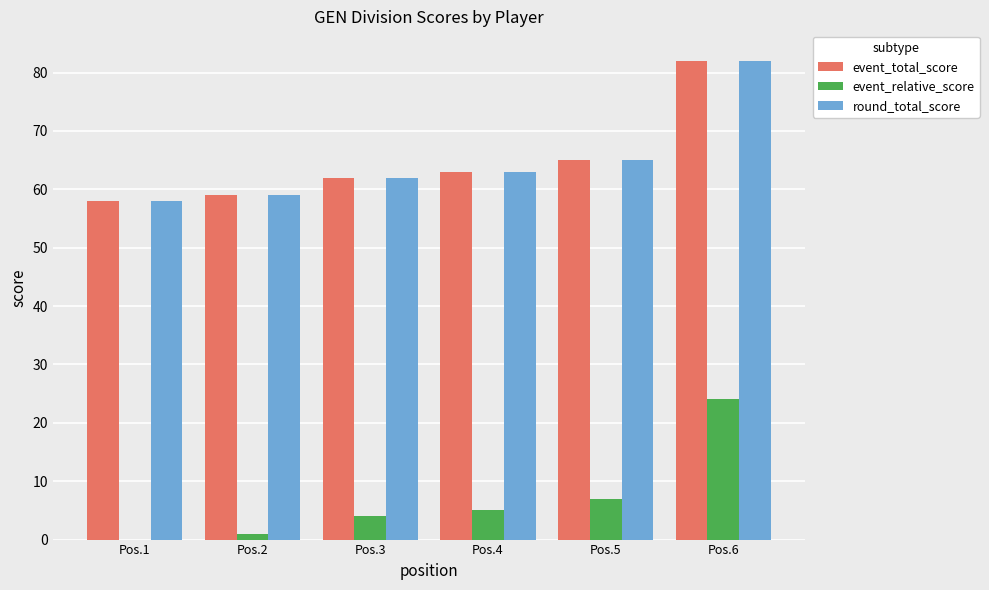

Are the bars grouped side by side (vs. stacked)?

Yes